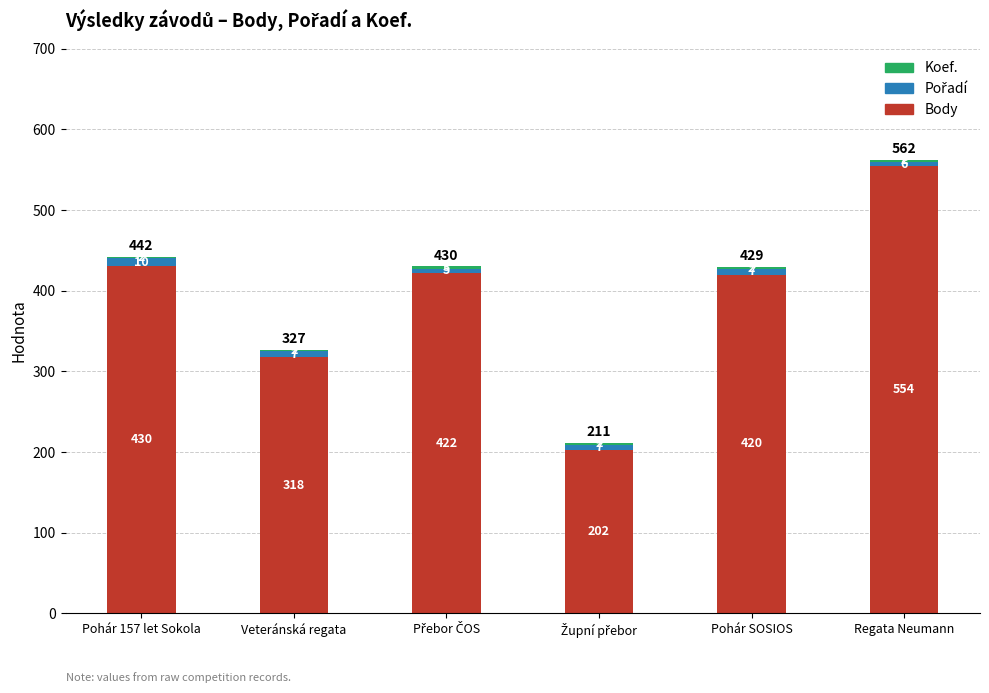

At which label does Body reach its peak?

Regata Neumann